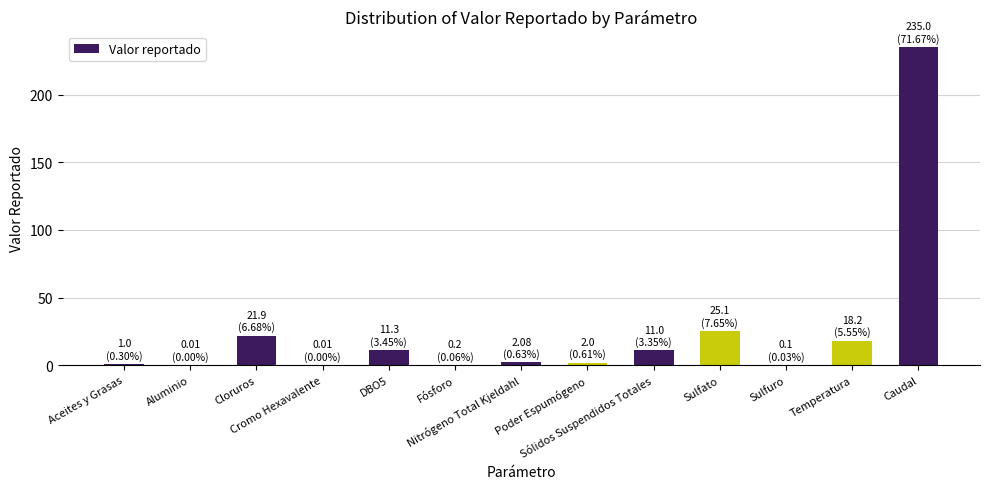

Count the number of categories in the chart.

13